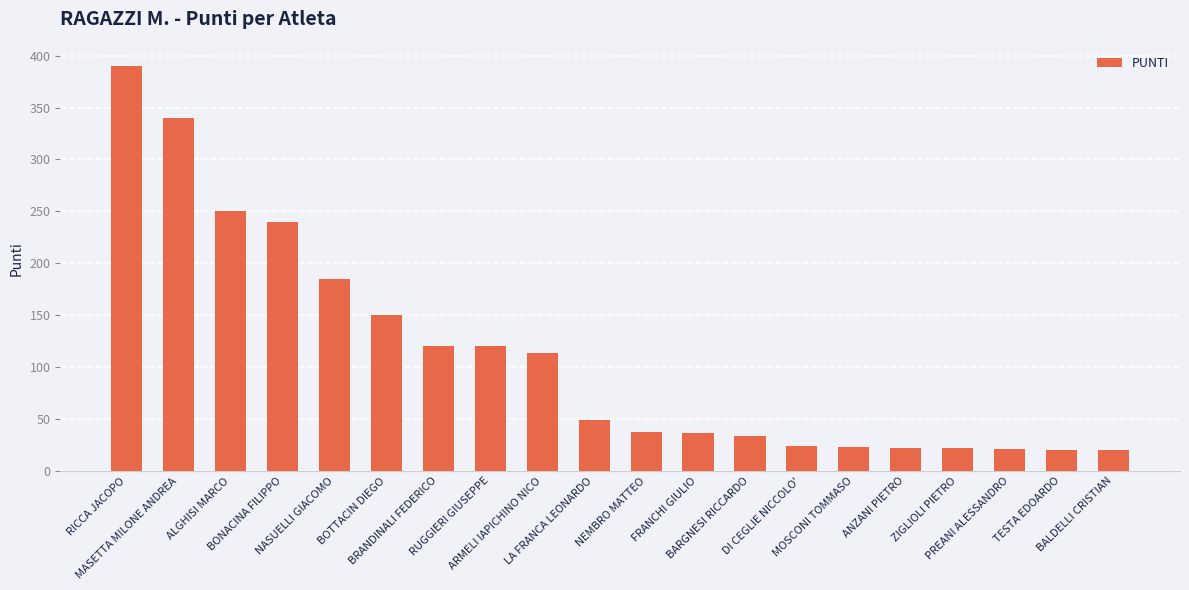

What is the sum of all values?

2217